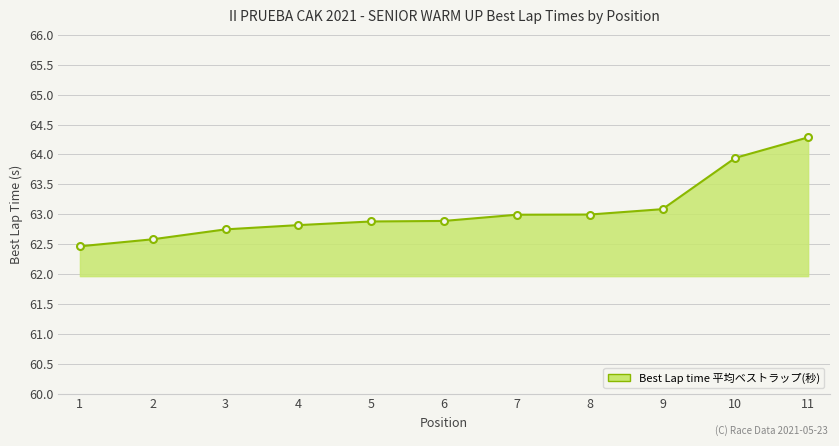

At which category does the chart reach its minimum across all series?

1